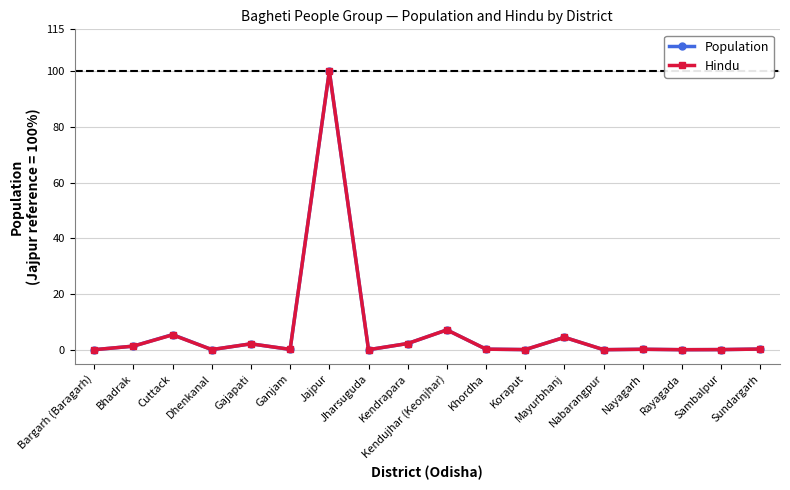

At which category is the sum across all series the highest?

Jajpur